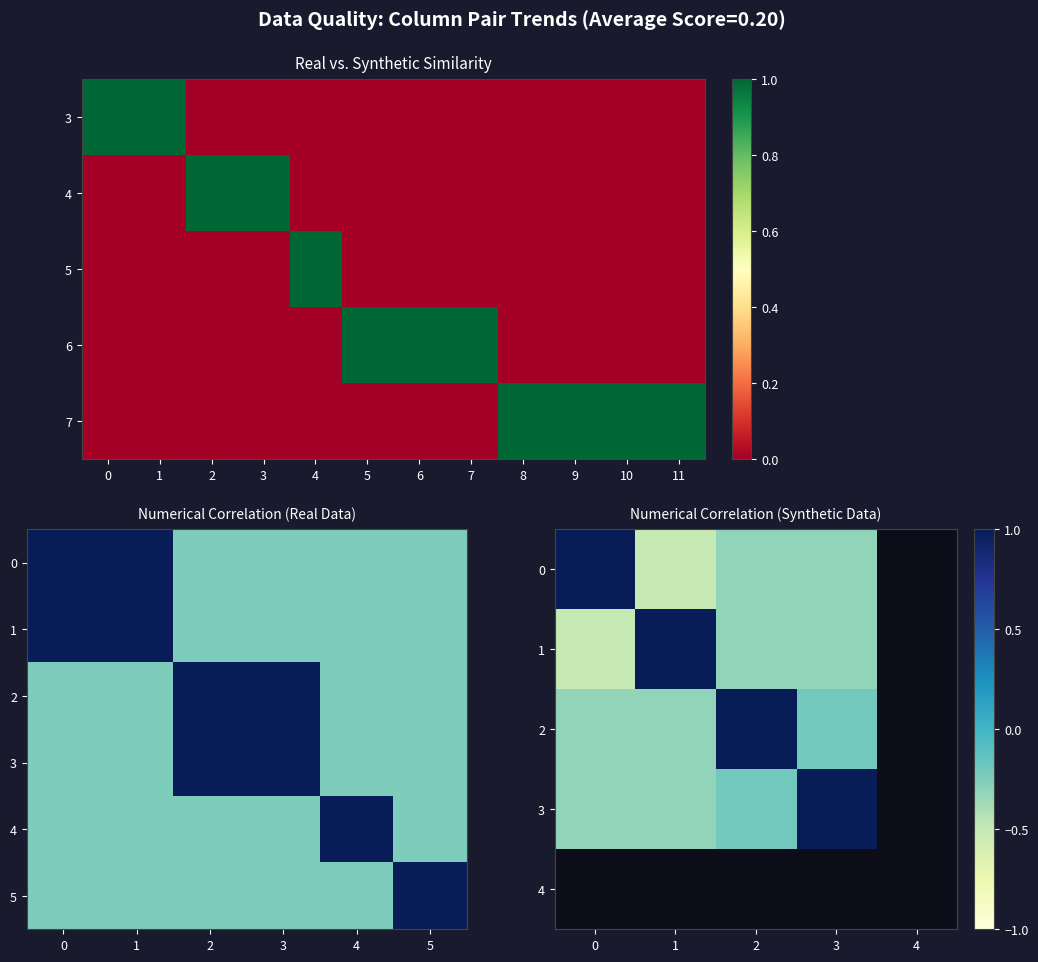

How many data points in 7 are above 0?

4